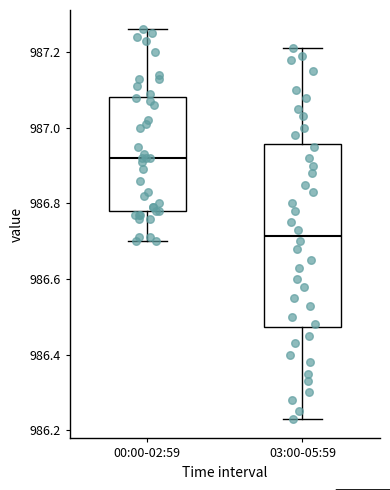

Comparing the boxes themselves (not the whiskers), which one is the tallest?

03:00-05:59